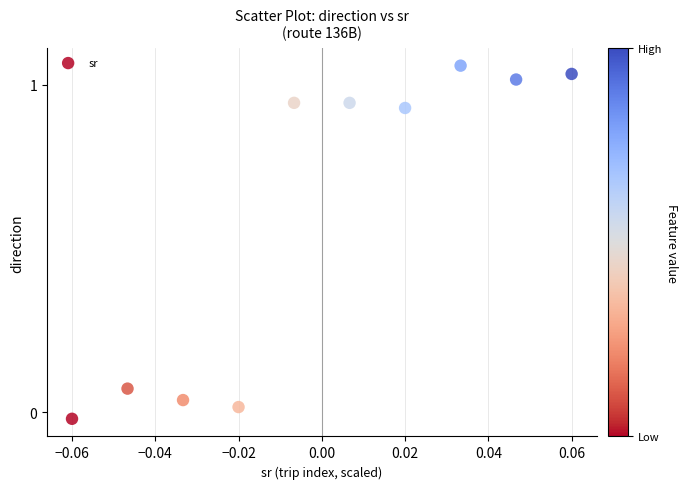

What is the average Y value?

0.6